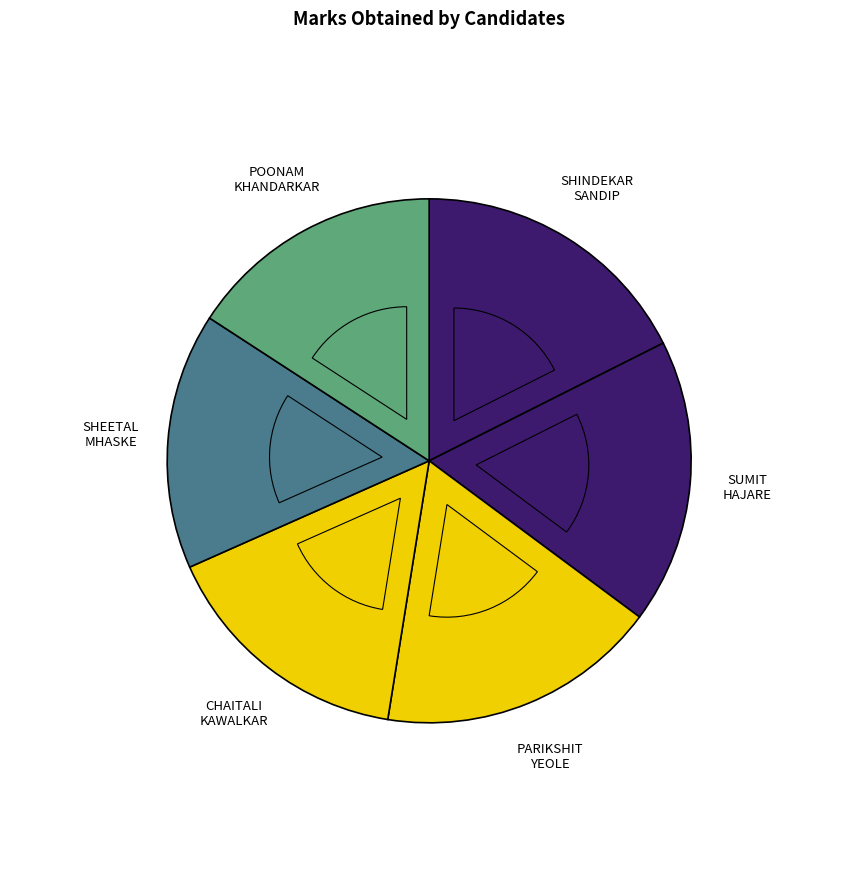

How many slices are in this pie chart?

6